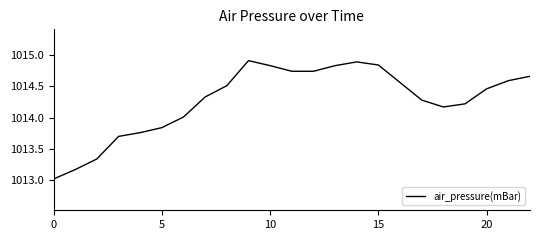

What is the difference between the maximum and minimum values?

1.9